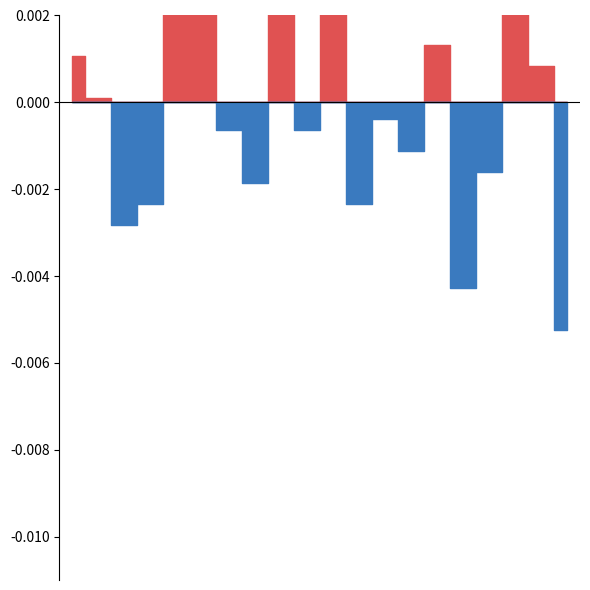

Is this an area chart (filled region under the line)?

No